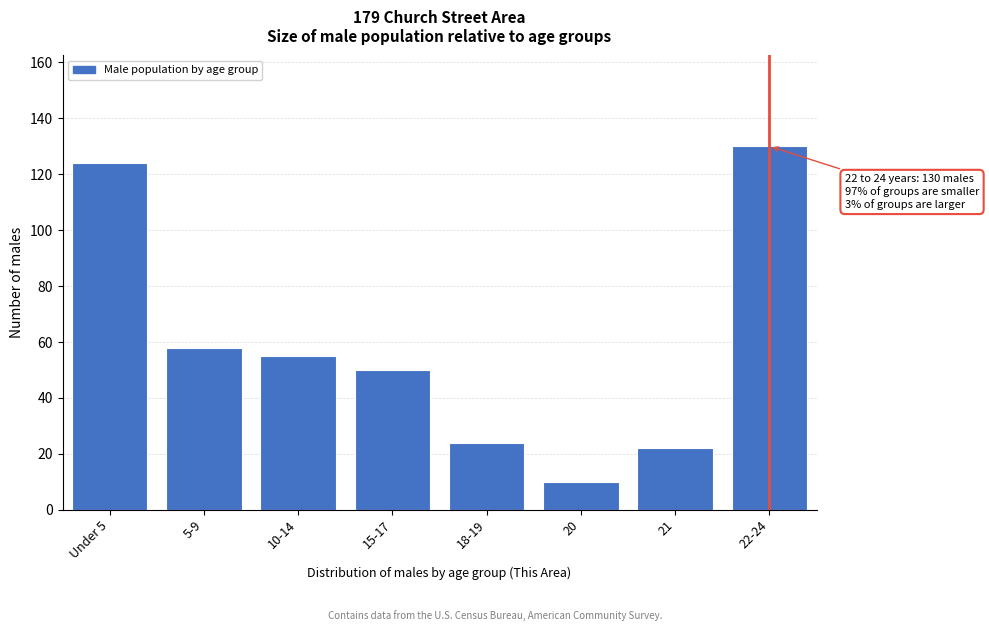

Reading left to right, what are all the values shown in this chart?

Under 5=124	5-9=58	10-14=55	15-17=50	18-19=24	20=10	21=22	22-24=130